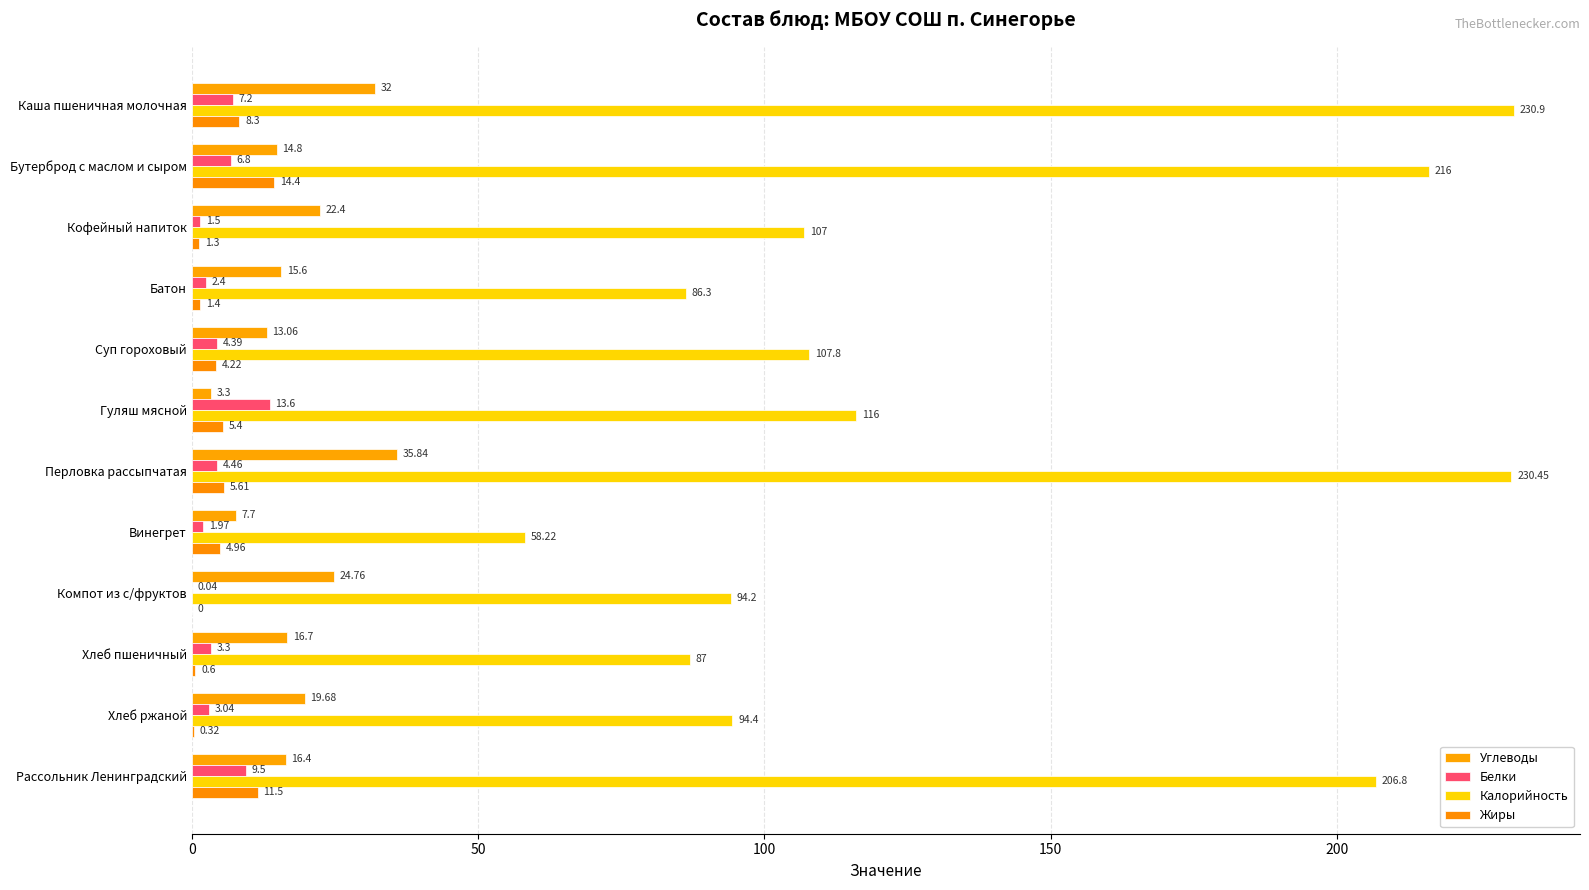

Reading right to left, list all the values displayed in this chart.

Углеводы: 16.4	19.7	16.7	24.8	7.7	35.8	3.3	13.1	15.6	22.4	14.8	32.0
Белки: 9.5	3.0	3.3	0.0	2.0	4.5	13.6	4.4	2.4	1.5	6.8	7.2
Калорийность: 206.8	94.4	87.0	94.2	58.2	230.4	116.0	107.8	86.3	107.0	216.0	230.9
Жиры: 11.5	0.3	0.6	0.0	5.0	5.6	5.4	4.2	1.4	1.3	14.4	8.3